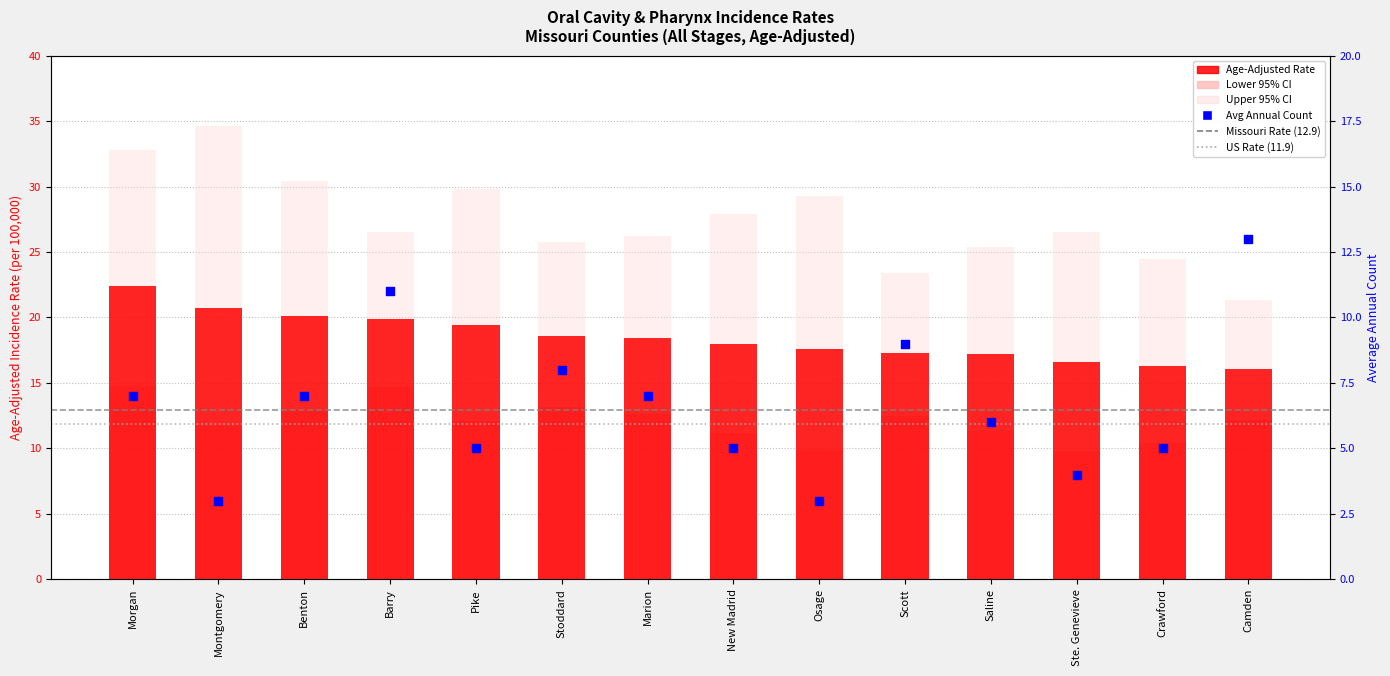

Is the value of Upper 95% CI at Montgomery greater than the value of Age-Adjusted Rate at New Madrid?

Yes